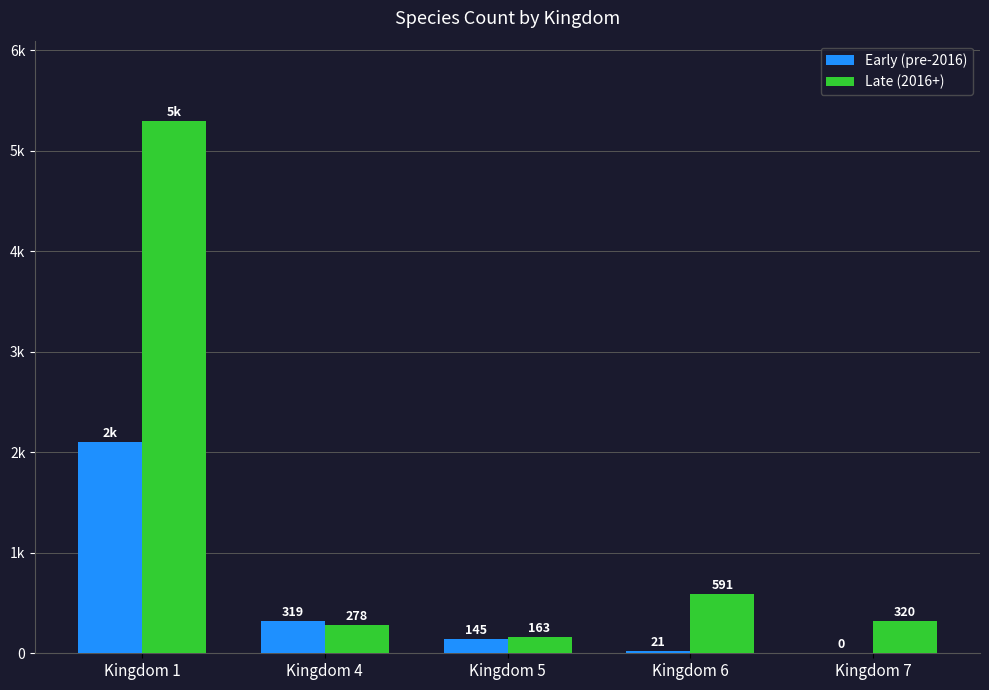

Does the chart contain stacked bars?

No